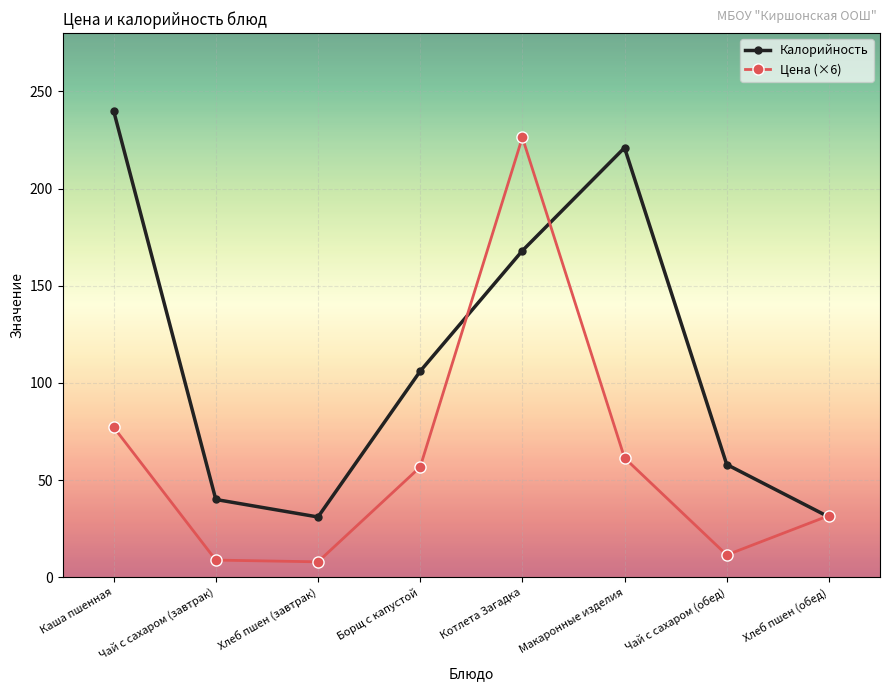

True or false: Цена (×6) has more than 0 points higher than both neighbors.

True